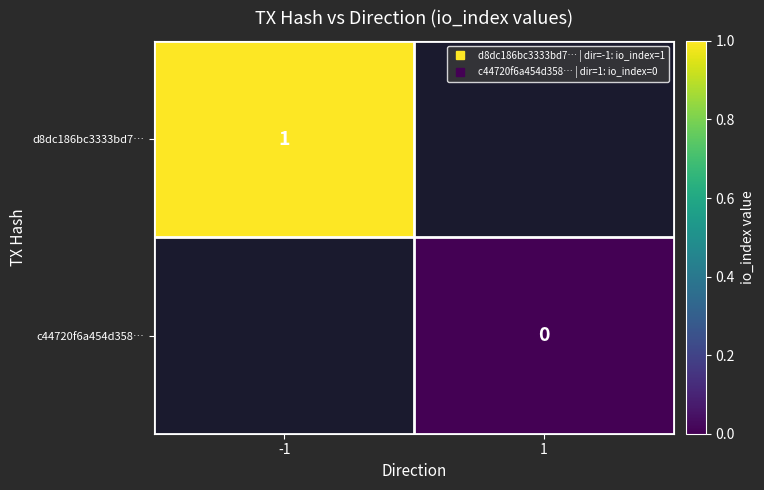

How many data points does each series have?

2